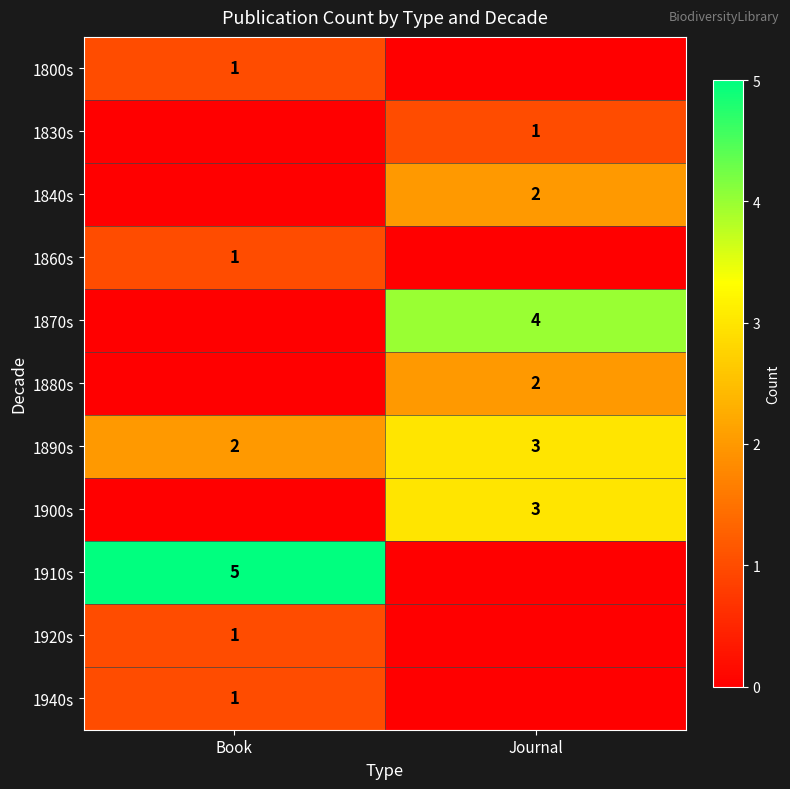

Is it true that 1940s equals 0 at Book?

False